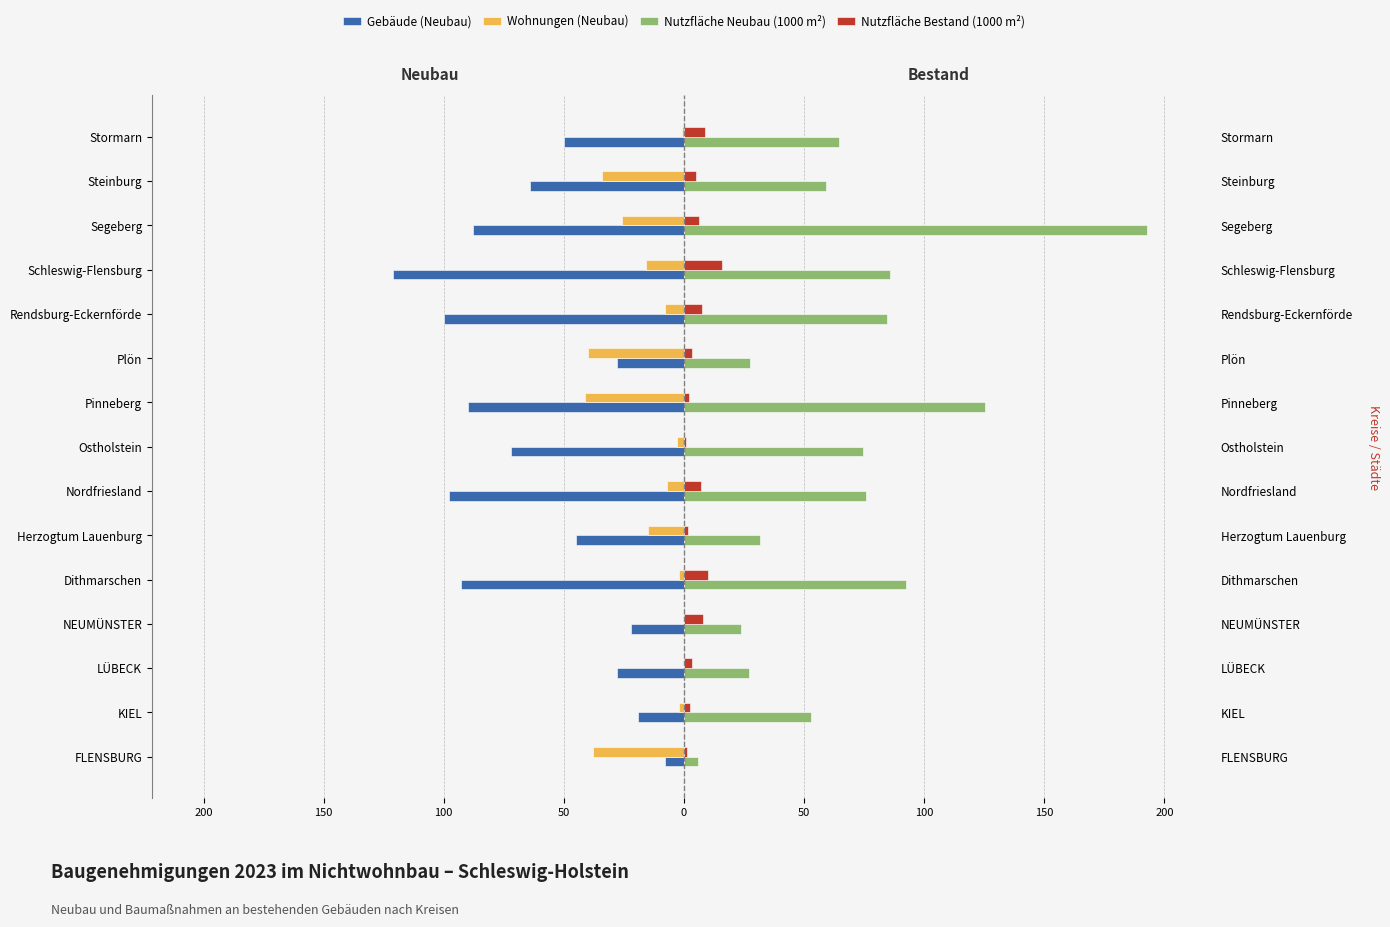

Reading left to right, transcribe all the data shown in this chart.

Gebäude (Neubau): -8.0	-19.0	-28.0	-22.0	-93.0	-45.0	-98.0	-72.0	-90.0	-28.0	-100.0	-121.0	-88.0	-64.0	-50.0
Wohnungen (Neubau): -38.0	-2.0	0.0	0.0	-2.0	-15.0	-7.0	-3.0	-41.0	-40.0	-8.0	-16.0	-26.0	-34.0	-1.0
Nutzfläche Neubau (1000 m²): 5.7	52.7	27.0	23.6	92.6	31.5	75.9	74.6	125.4	27.6	84.4	85.8	192.6	59.0	64.7
Nutzfläche Bestand (1000 m²): 1.2	2.5	3.2	8.0	9.9	1.5	7.0	0.7	2.1	3.2	7.3	16.0	6.3	5.0	8.7